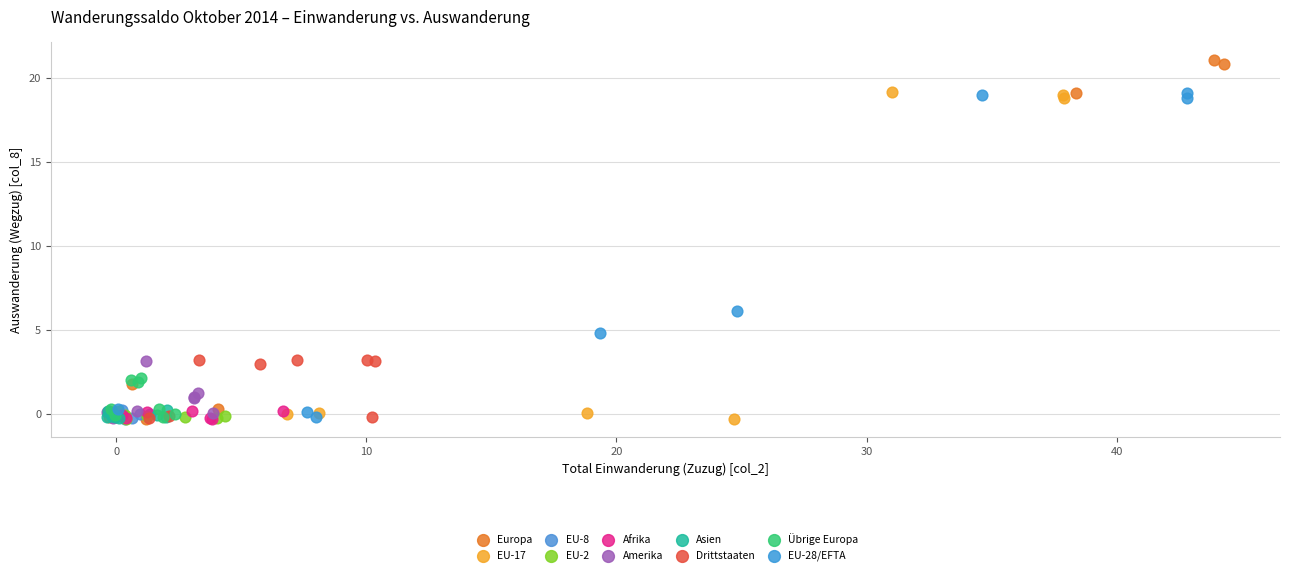

Which series reaches the maximum Y coordinate?

Europa